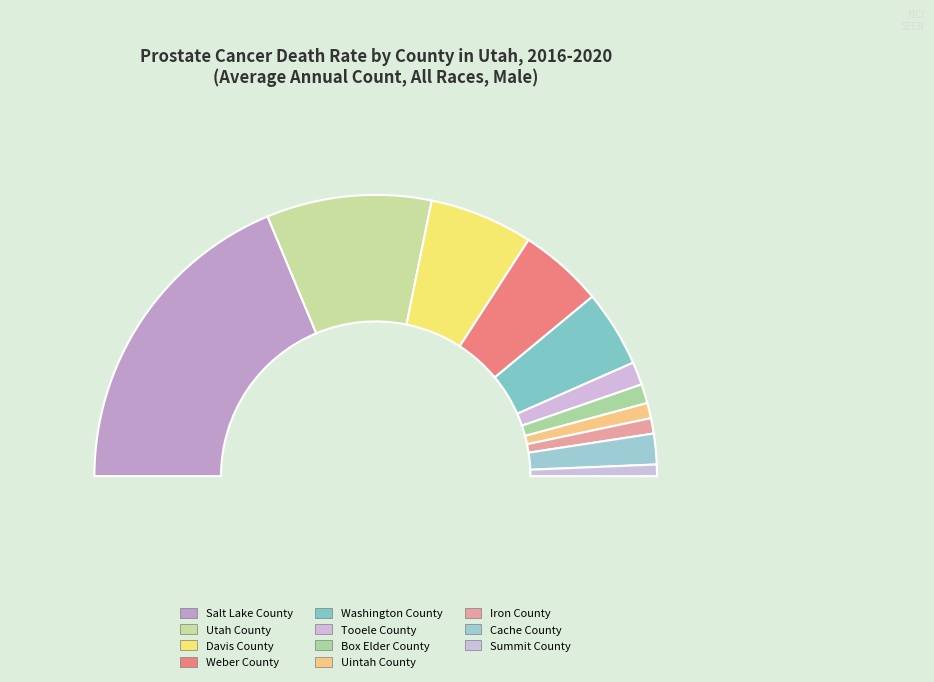

Do Davis County and Salt Lake County together represent more than half of the pie?

No